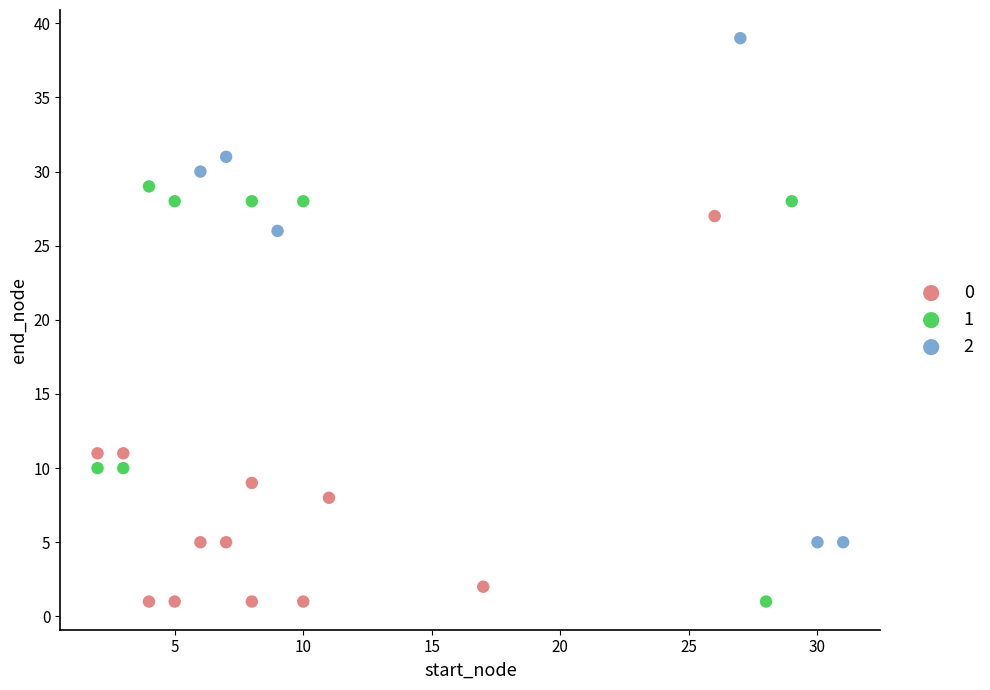

What are all the series names shown in the legend?

0, 1, 2